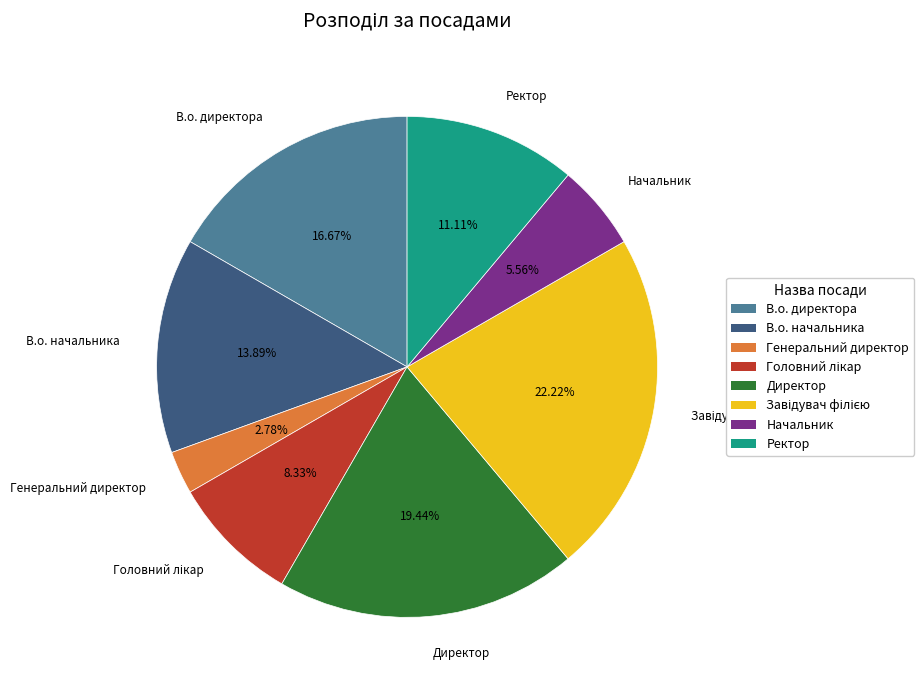

What is the smallest slice in the pie chart?

Генеральний директор